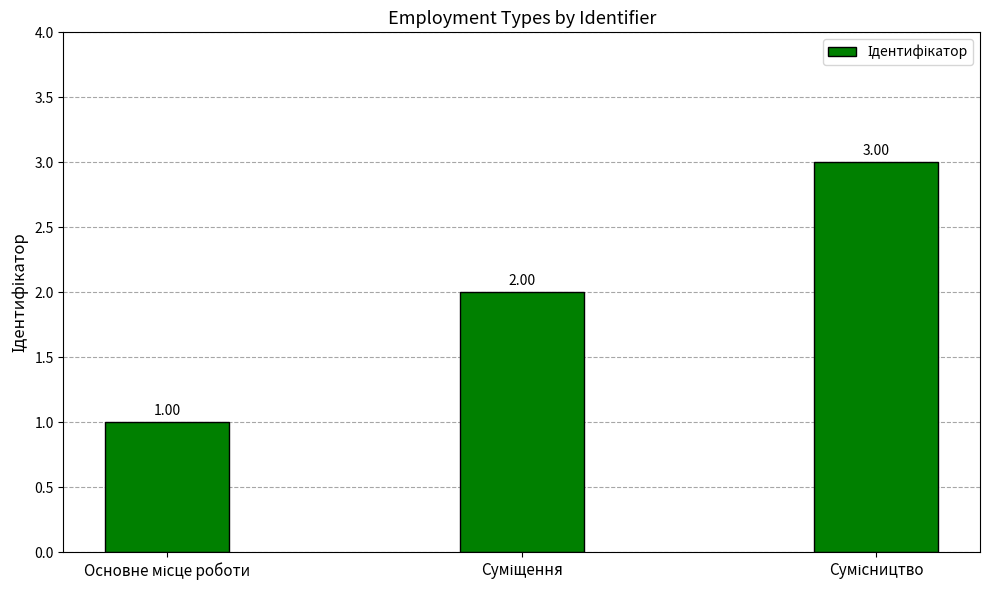

What is the sum of all values?

6